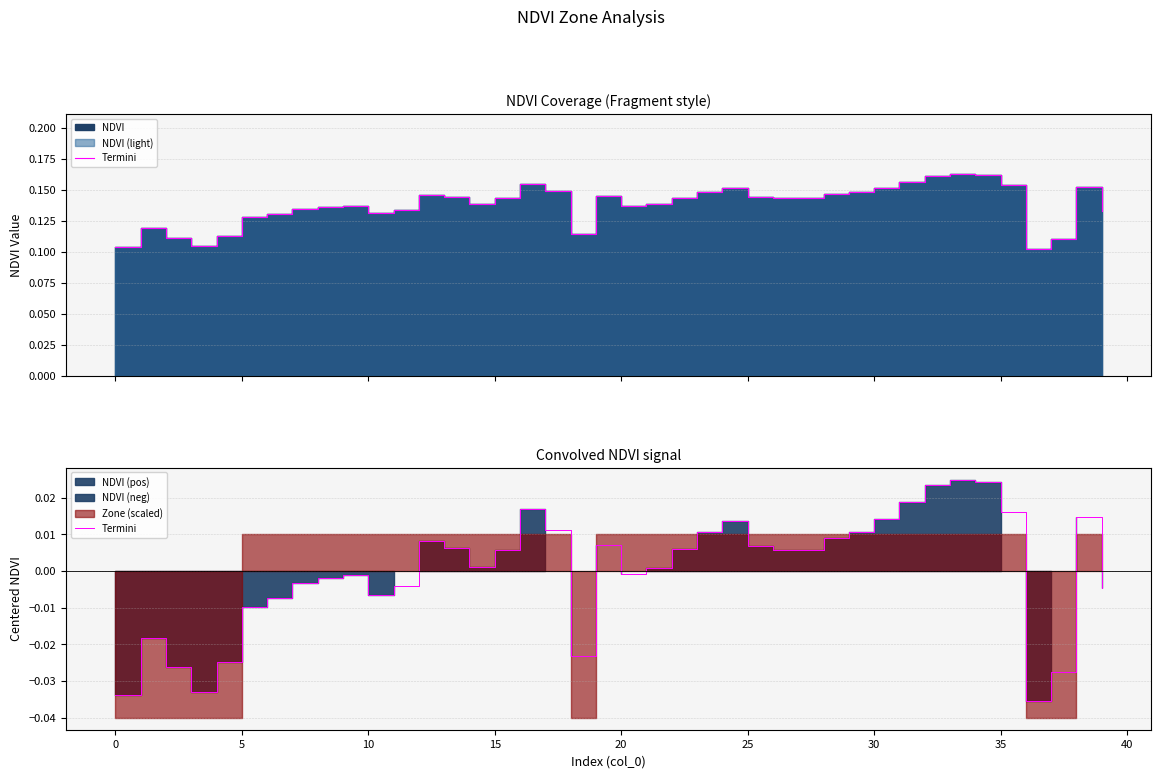

True or false: there are more than 0 points higher than both neighbors.

True